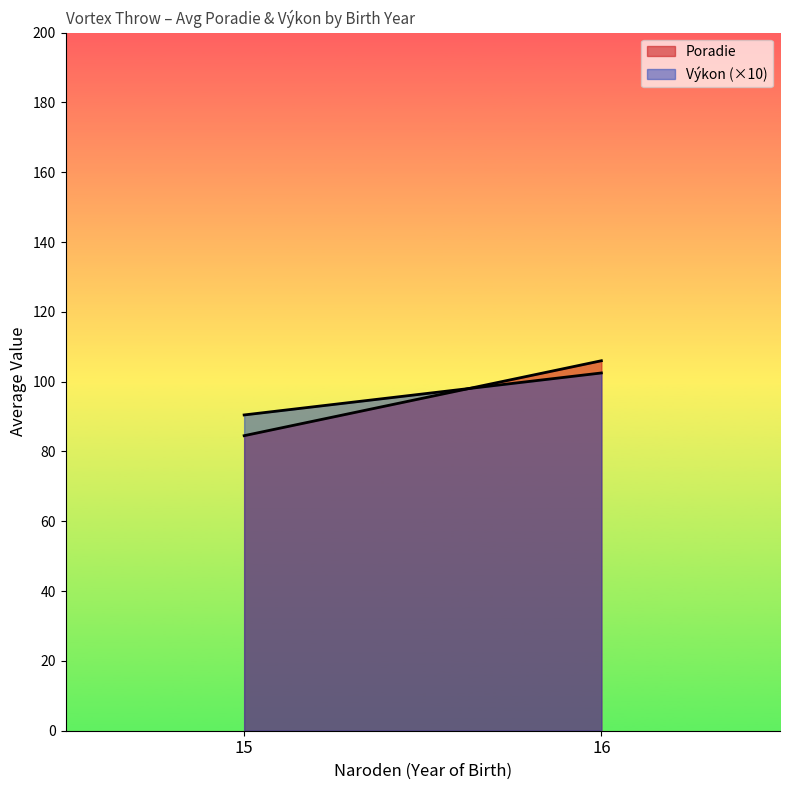

At which category is the sum across all series the highest?

16